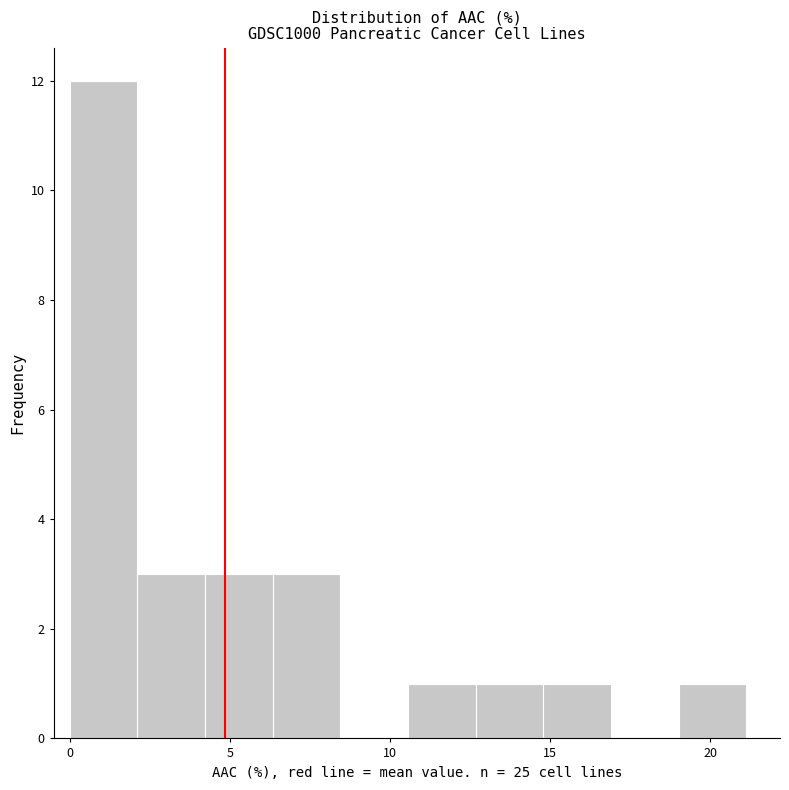

Reading left to right, list every bar in this chart as the range it spans on the x-axis followed by its height. Neither the bar edges nor the heights are printed on the chart, so give them approximately, as read against the axes.

0.0 to 2.0: 12
2.0 to 4.0: 3
4.0 to 6.5: 3
6.5 to 8.5: 3
8.5 to 10.5: 0
10.5 to 12.5: 1
12.5 to 15.0: 1
15.0 to 17.0: 1
17.0 to 19.0: 0
19.0 to 21.0: 1